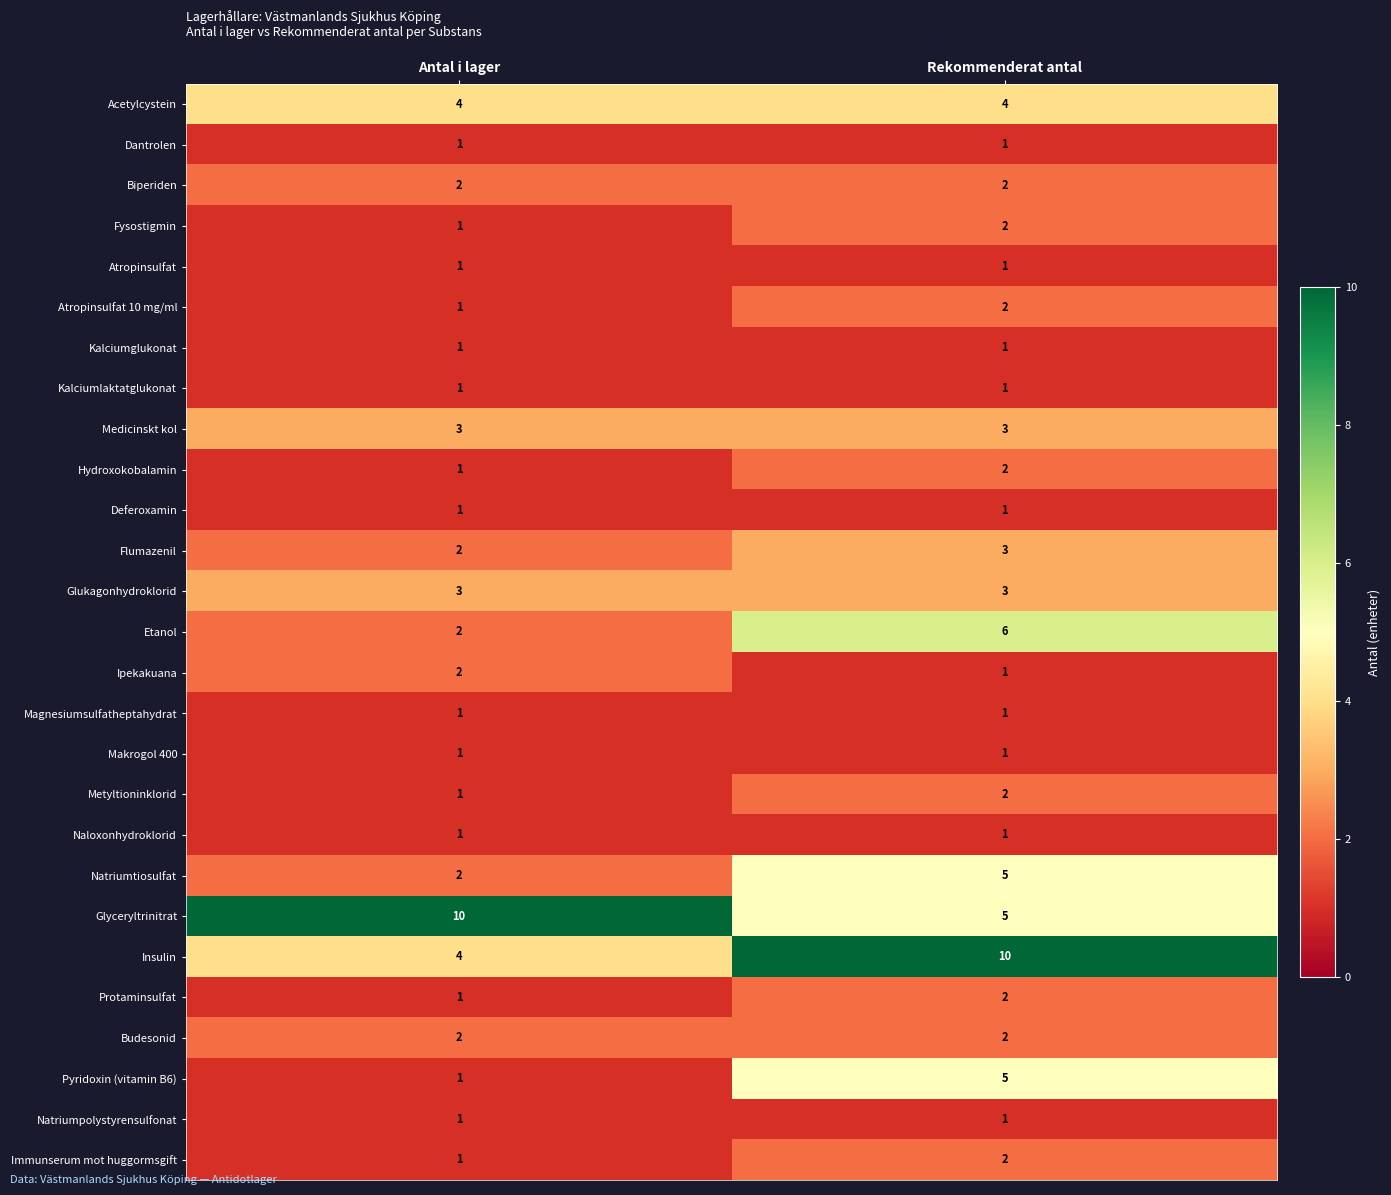

What is the greatest value displayed?

10